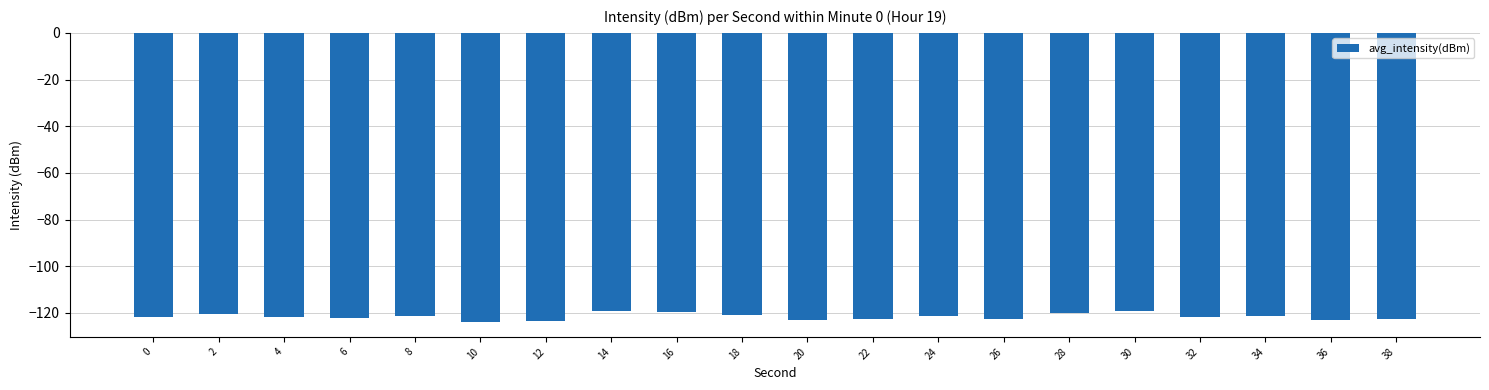

Which has a higher value, 38 or 28?

28